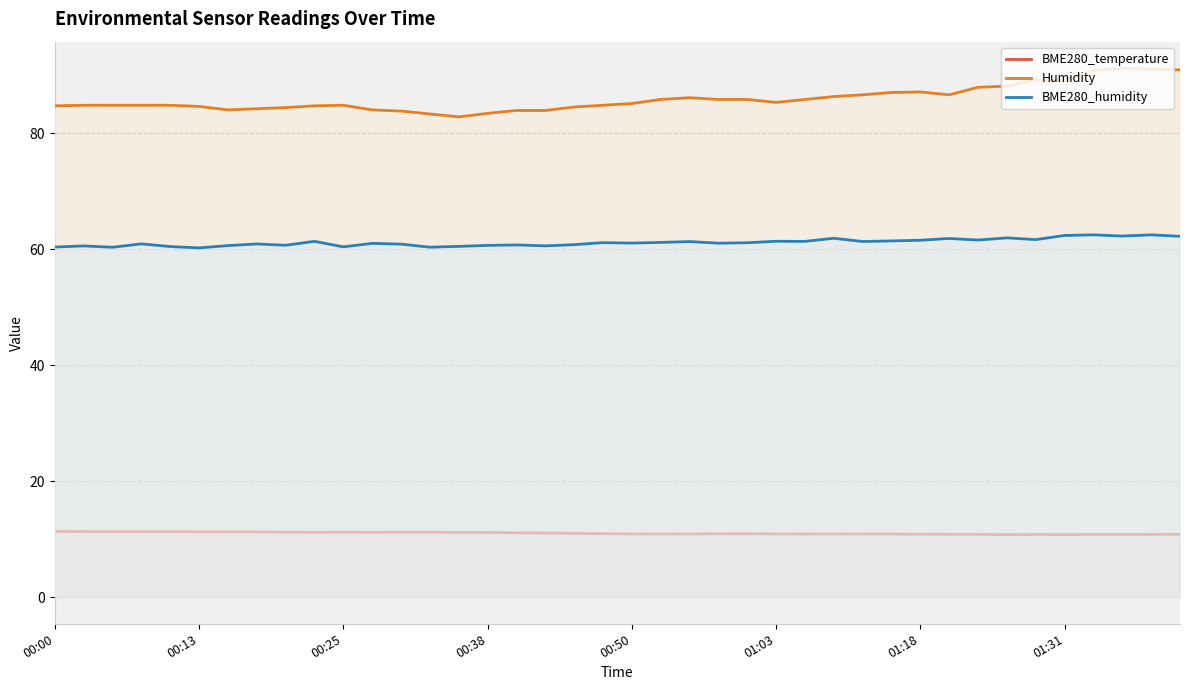

Rank the series by their maximum value, from lowest to highest.

BME280_temperature, BME280_humidity, Humidity